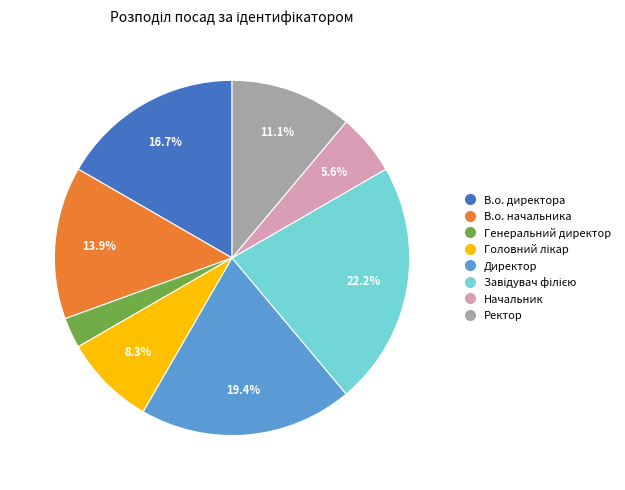

Is В.о. директора the majority of the pie?

No